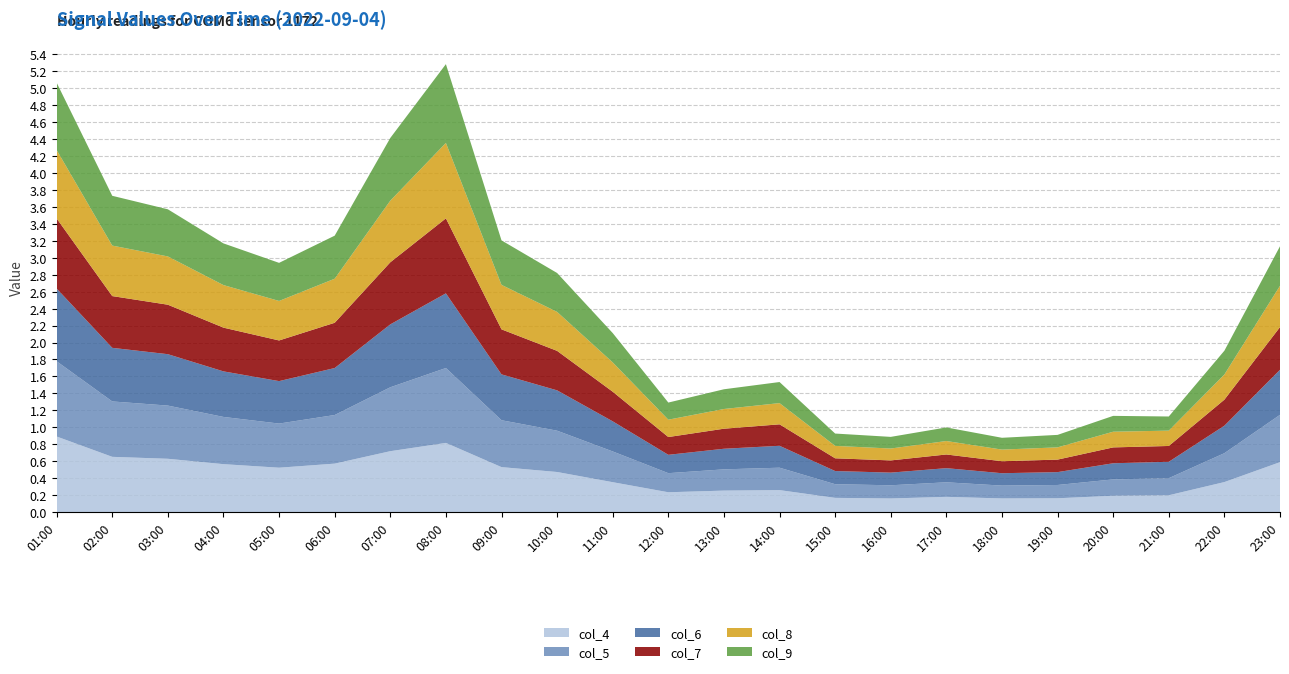

Reading left to right, list all the values displayed in this chart.

col_4: 01:00=0.9	02:00=0.7	03:00=0.6	04:00=0.6	05:00=0.5	06:00=0.6	07:00=0.7	08:00=0.8	09:00=0.5	10:00=0.5	11:00=0.4	12:00=0.2	13:00=0.3	14:00=0.3	15:00=0.2	16:00=0.2	17:00=0.2	18:00=0.2	19:00=0.2	20:00=0.2	21:00=0.2	22:00=0.4	23:00=0.6
col_5: 01:00=0.9	02:00=0.7	03:00=0.6	04:00=0.6	05:00=0.5	06:00=0.6	07:00=0.8	08:00=0.9	09:00=0.6	10:00=0.5	11:00=0.4	12:00=0.2	13:00=0.3	14:00=0.3	15:00=0.2	16:00=0.2	17:00=0.2	18:00=0.2	19:00=0.2	20:00=0.2	21:00=0.2	22:00=0.3	23:00=0.6
col_6: 01:00=0.9	02:00=0.6	03:00=0.6	04:00=0.5	05:00=0.5	06:00=0.6	07:00=0.7	08:00=0.9	09:00=0.5	10:00=0.5	11:00=0.4	12:00=0.2	13:00=0.2	14:00=0.3	15:00=0.2	16:00=0.1	17:00=0.2	18:00=0.1	19:00=0.2	20:00=0.2	21:00=0.2	22:00=0.3	23:00=0.5
col_7: 01:00=0.8	02:00=0.6	03:00=0.6	04:00=0.5	05:00=0.5	06:00=0.5	07:00=0.7	08:00=0.9	09:00=0.5	10:00=0.5	11:00=0.3	12:00=0.2	13:00=0.2	14:00=0.3	15:00=0.2	16:00=0.1	17:00=0.2	18:00=0.1	19:00=0.1	20:00=0.2	21:00=0.2	22:00=0.3	23:00=0.5
col_8: 01:00=0.8	02:00=0.6	03:00=0.6	04:00=0.5	05:00=0.5	06:00=0.5	07:00=0.7	08:00=0.9	09:00=0.5	10:00=0.5	11:00=0.3	12:00=0.2	13:00=0.2	14:00=0.3	15:00=0.1	16:00=0.1	17:00=0.2	18:00=0.1	19:00=0.1	20:00=0.2	21:00=0.2	22:00=0.3	23:00=0.5
col_9: 01:00=0.8	02:00=0.6	03:00=0.6	04:00=0.5	05:00=0.4	06:00=0.5	07:00=0.7	08:00=0.9	09:00=0.5	10:00=0.5	11:00=0.3	12:00=0.2	13:00=0.2	14:00=0.2	15:00=0.1	16:00=0.1	17:00=0.2	18:00=0.1	19:00=0.1	20:00=0.2	21:00=0.2	22:00=0.3	23:00=0.5